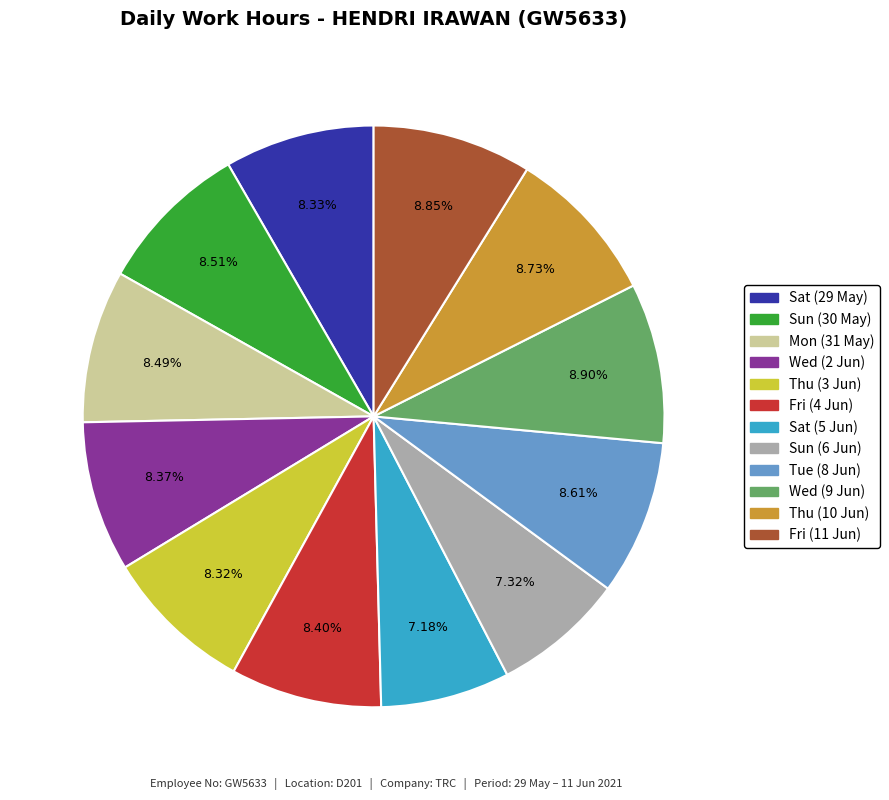

Is it true that Sun (30 May) is 9% of the pie?

True